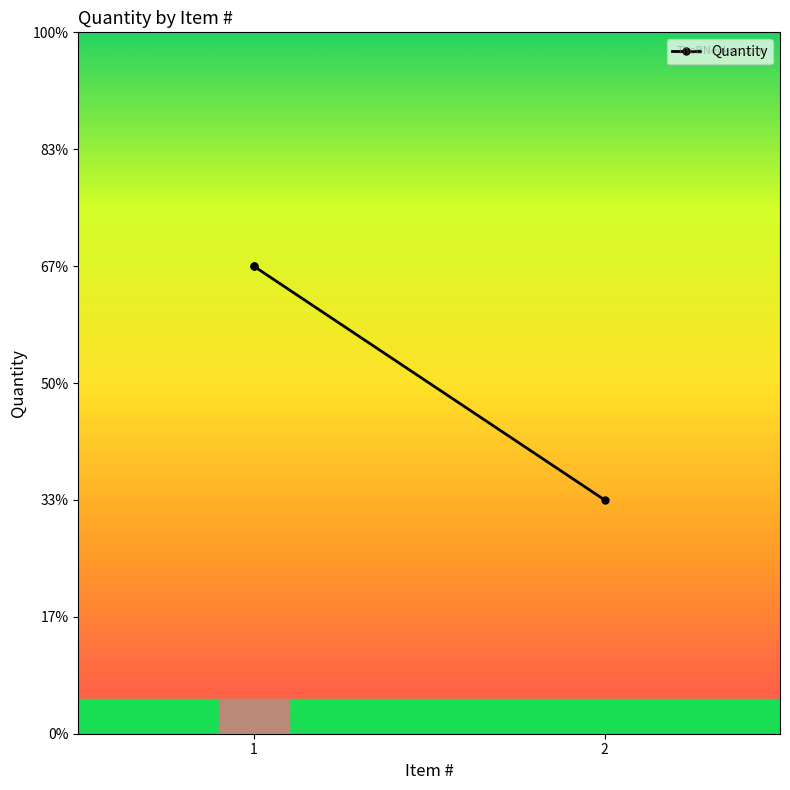

True or false: the data shows 4 at 1.

False